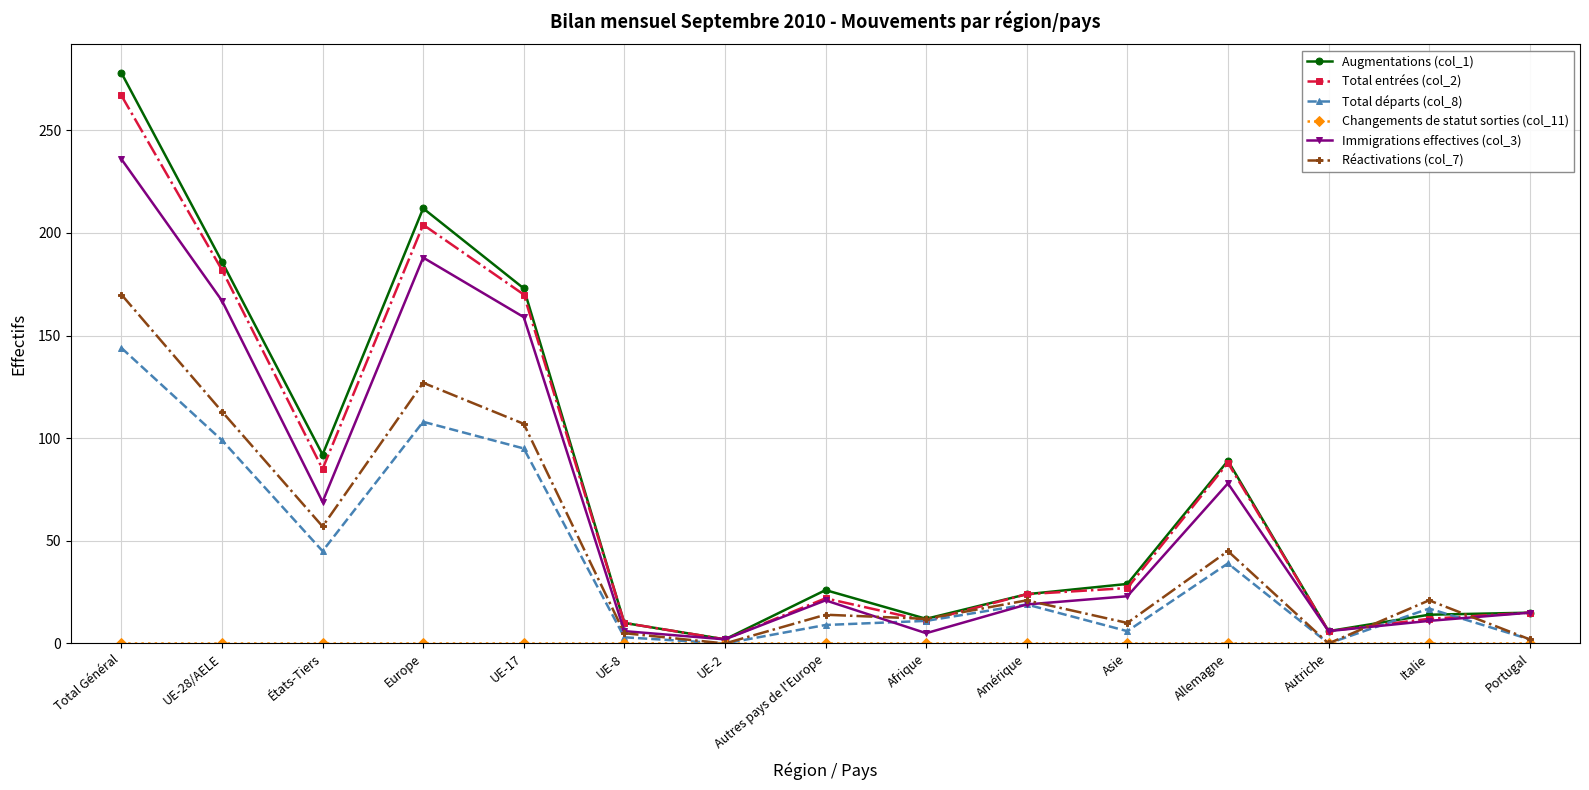

How many lines are shown in the chart?

6